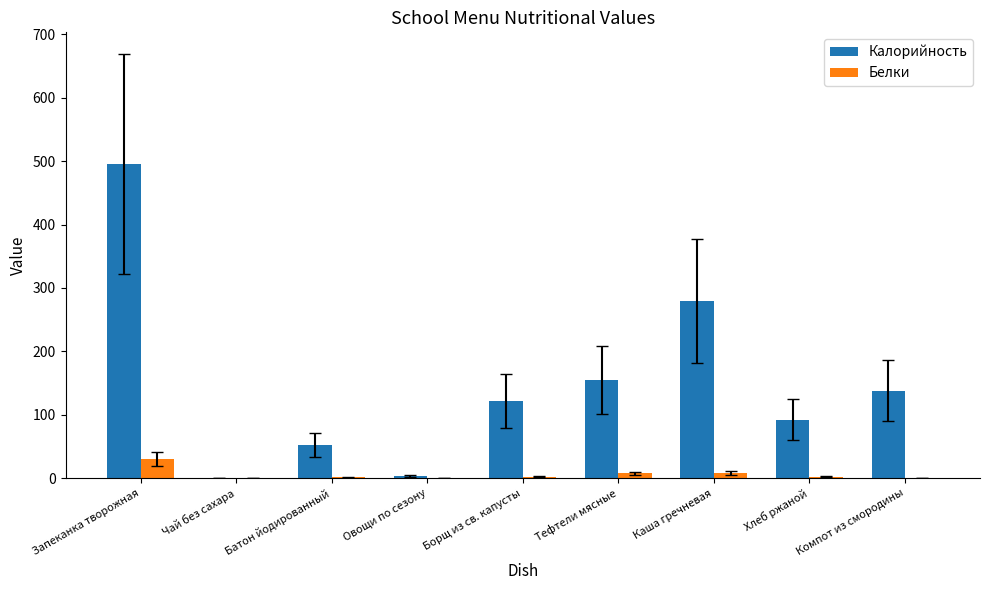

What are all the series names shown in the legend?

Калорийность, Белки